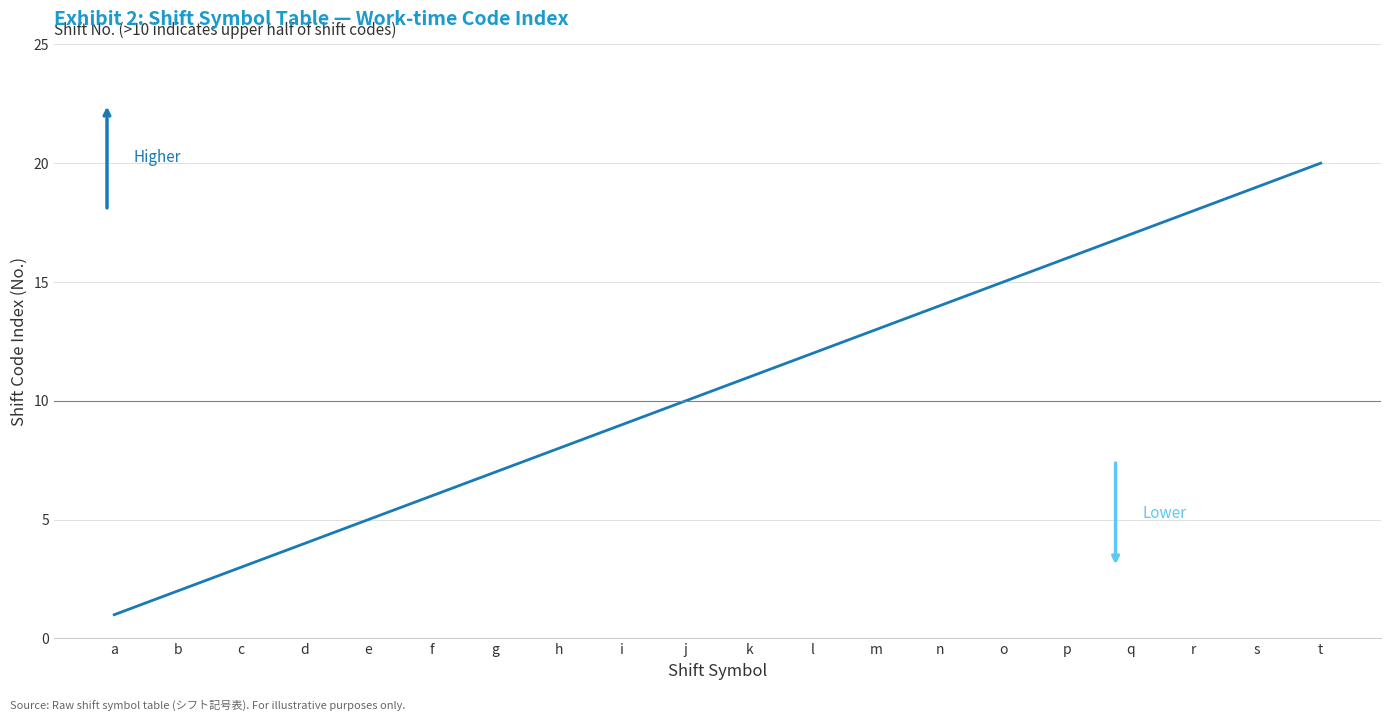

Is it true that the value at l is 12?

True